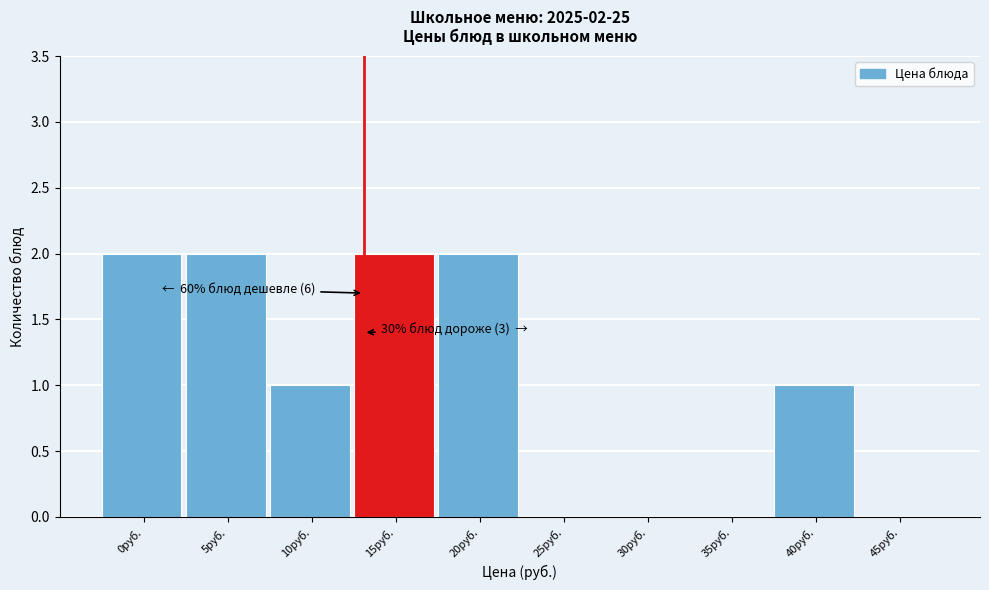

Reading right to left, transcribe all the data shown in this chart.

45руб.=0	40руб.=1	35руб.=0	30руб.=0	25руб.=0	20руб.=2	15руб.=2	10руб.=1	5руб.=2	0руб.=2